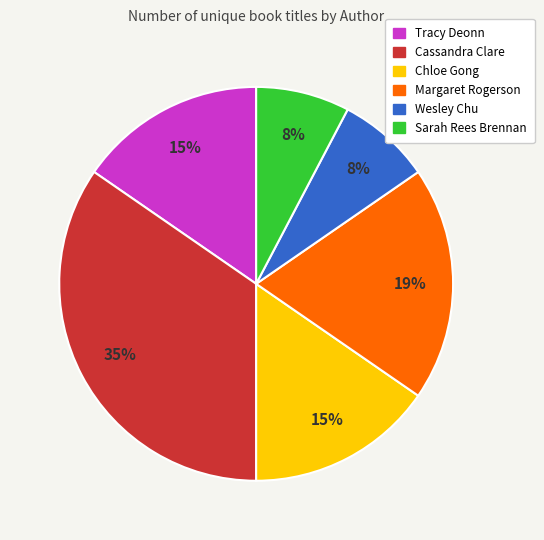

What is the largest slice in the pie chart?

Cassandra Clare